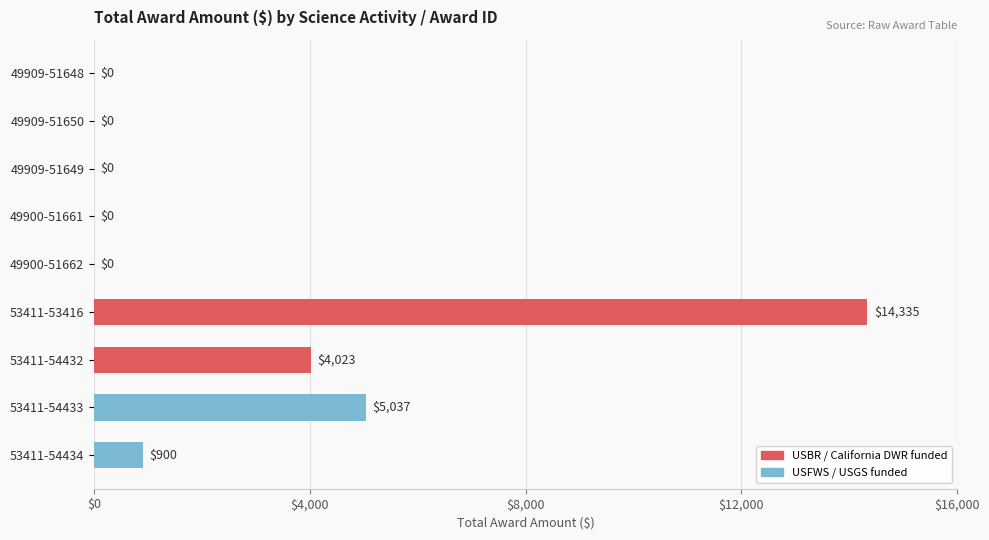

Reading top to bottom, list all the values displayed in this chart.

49909-51648=0	49909-51650=0	49909-51649=0	49900-51661=0	49900-51662=0	53411-53416=14335	53411-54432=4023	53411-54433=5037	53411-54434=900